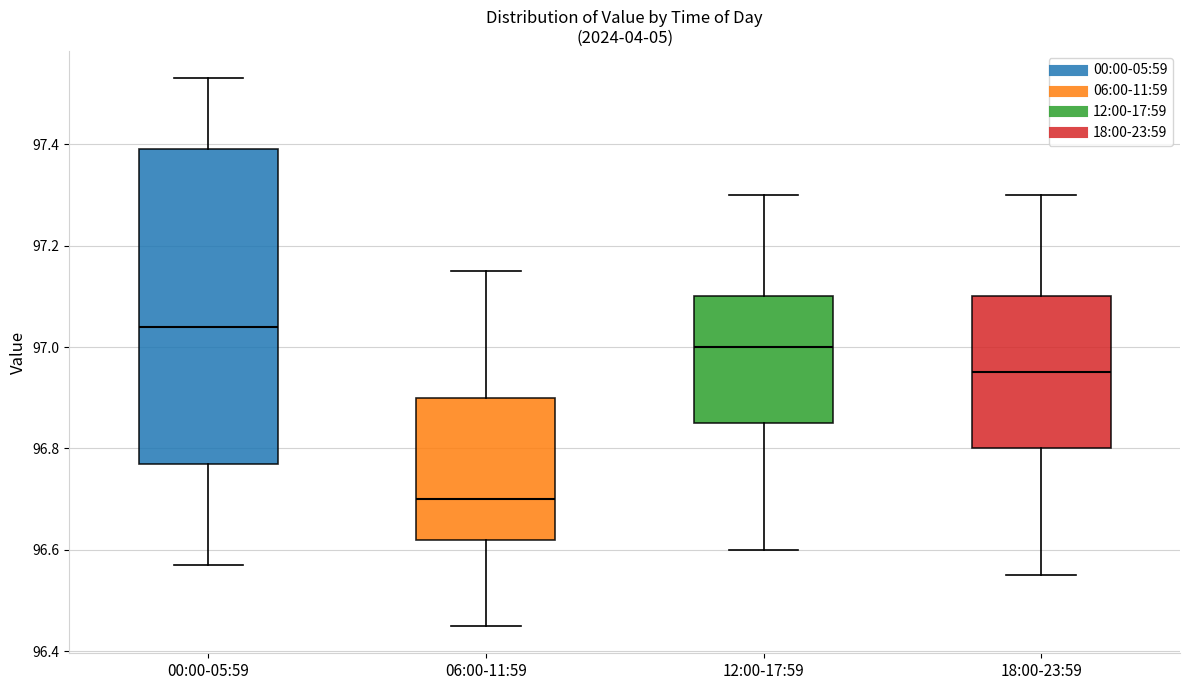

Reading left to right, read every box against the y-axis: the position of its median line, the range the box covers, and the ends of its whiskers. The values are not printed on the chart, so give them approximately, as read against the axis.

00:00-05:59: median 97.04, box 96.78 to 97.40, whiskers 96.58 to 97.54
06:00-11:59: median 96.70, box 96.62 to 96.90, whiskers 96.46 to 97.16
12:00-17:59: median 97.00, box 96.86 to 97.10, whiskers 96.60 to 97.30
18:00-23:59: median 96.96, box 96.80 to 97.10, whiskers 96.56 to 97.30